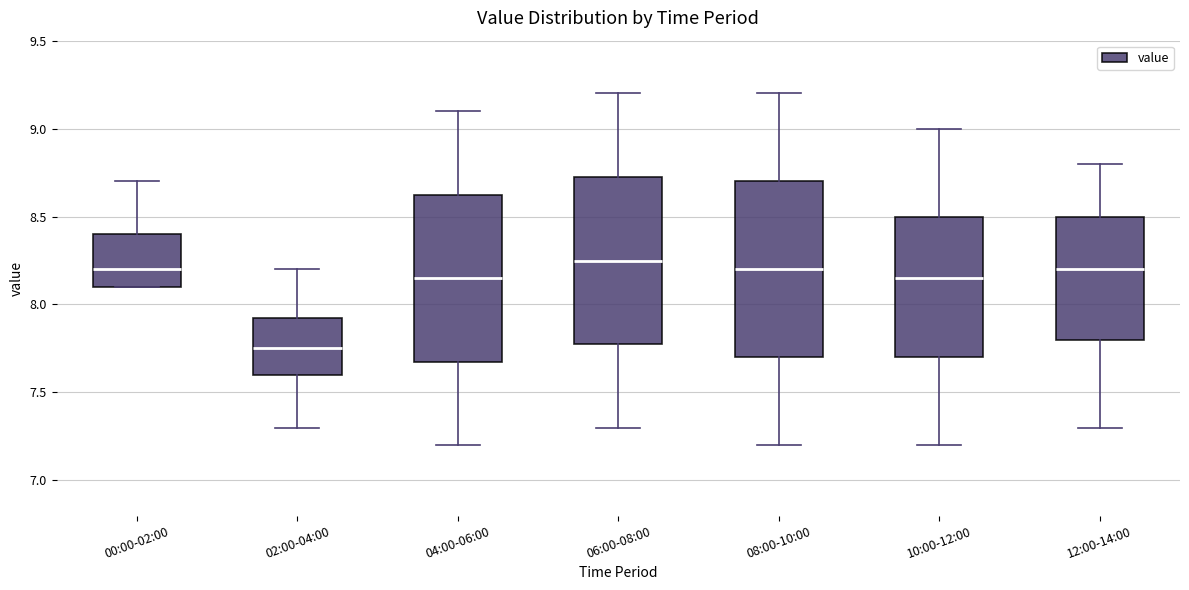

Which box has the lowest median line?

02:00-04:00